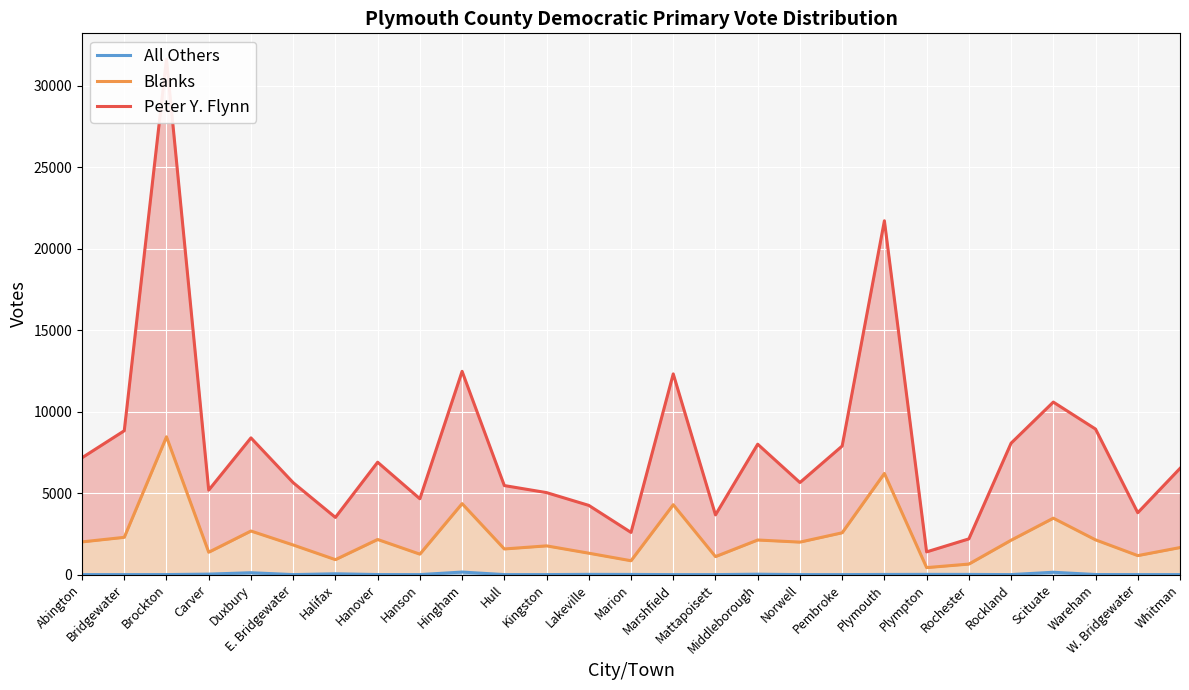

What is the spread (max minus min) of values at Marshfield?

12321